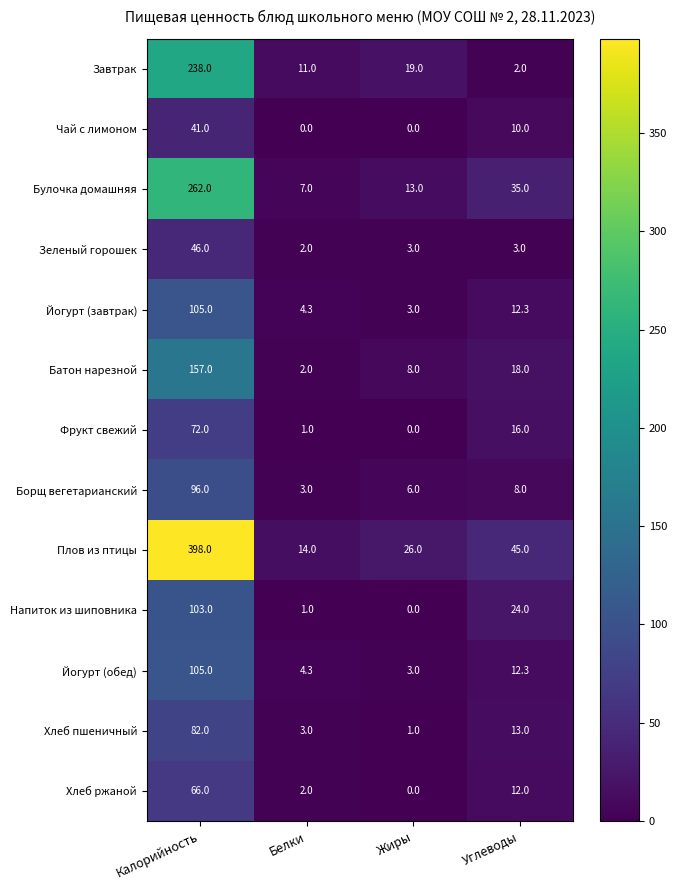

What is the maximum value for Булочка домашняя?

262.0